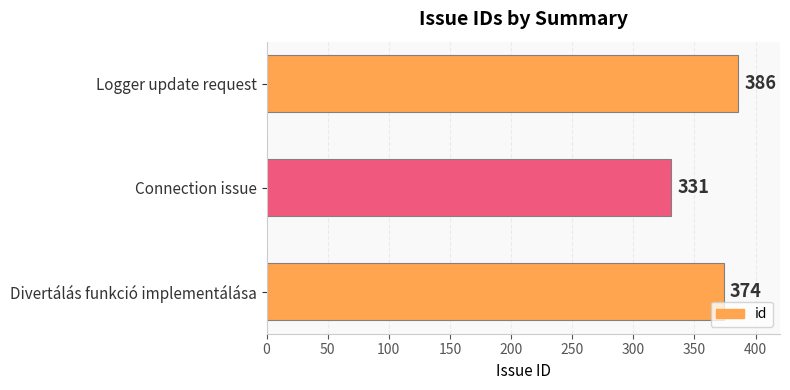

At which label is the value closest to 358?

Divertálás funkció implementálása